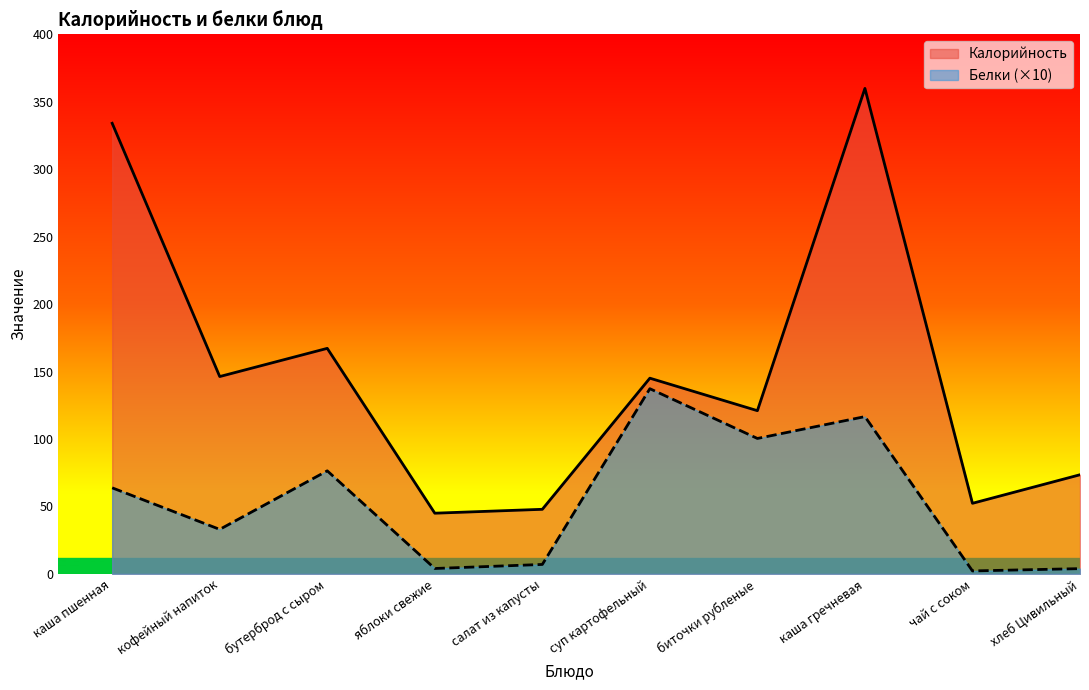

What is the label of the 1st point from the left?

каша пшенная